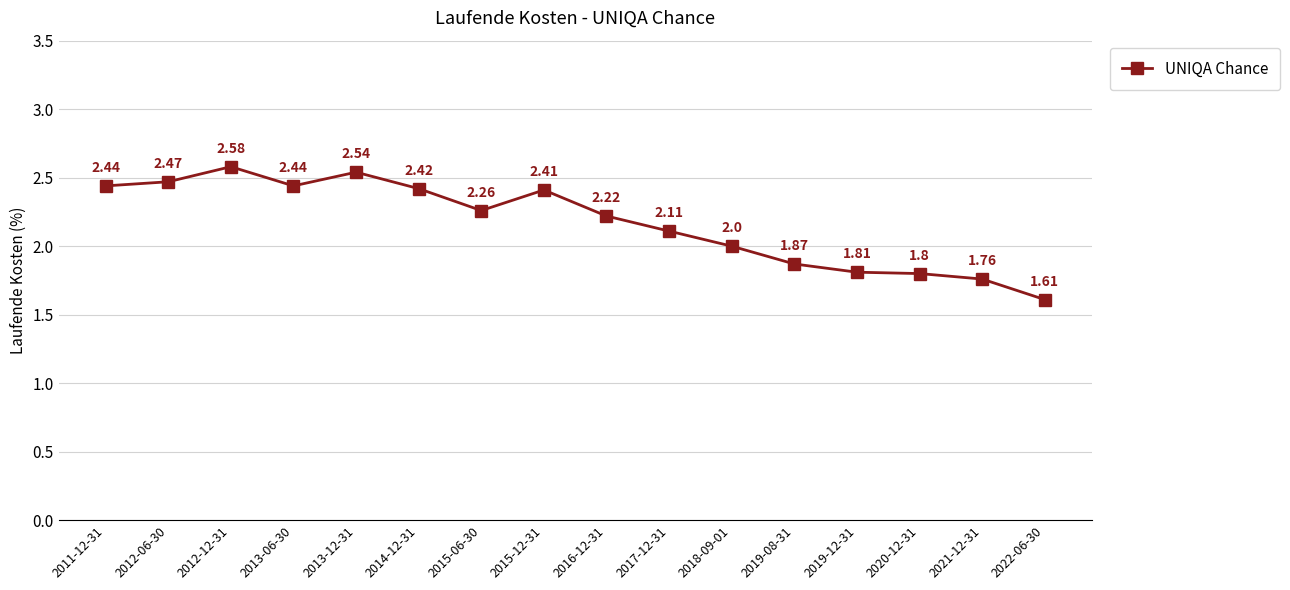

The value at 2018-09-01 is 2.0. True or false?

True